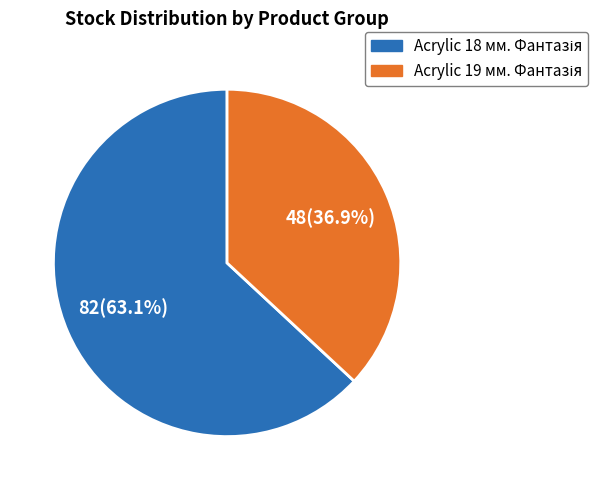

Is there any slice that represents more than half of the pie?

Yes